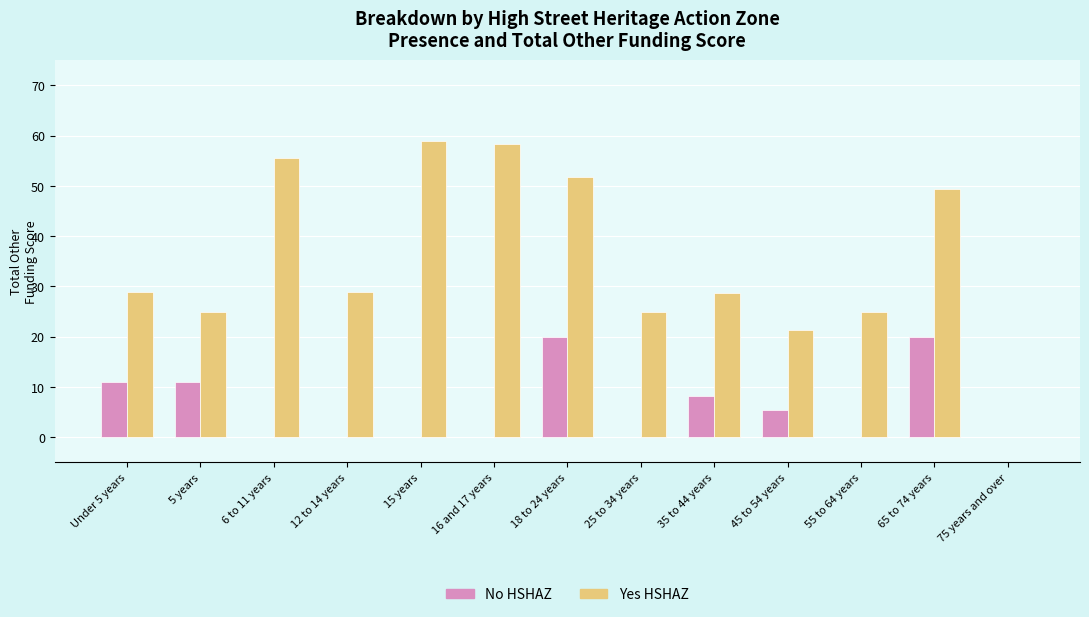

What is the highest value of the Yes HSHAZ series?

58.9